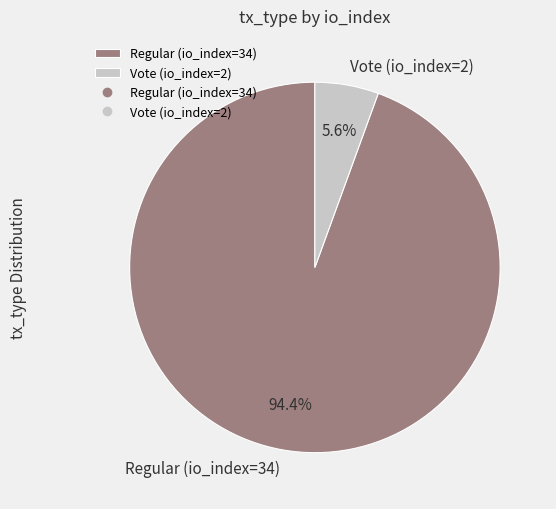

Is it true that Regular (io_index=34) is 94% of the pie?

True